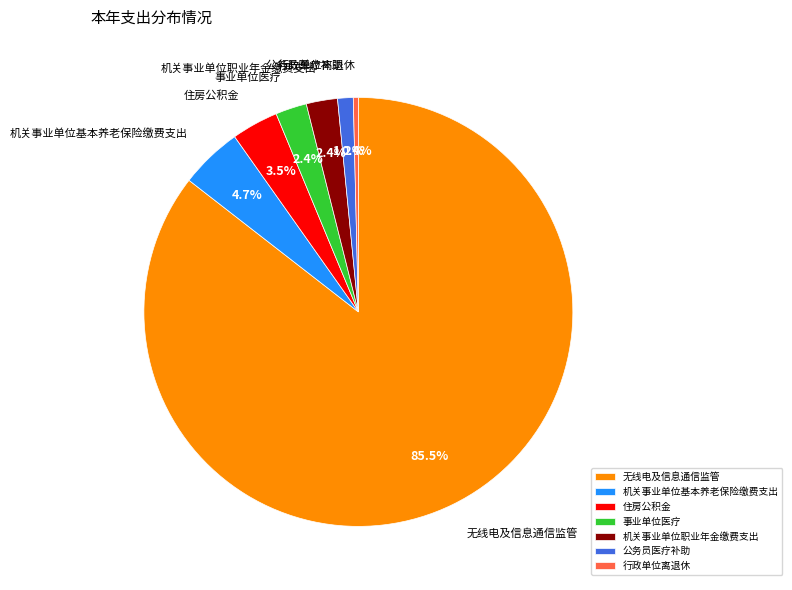

Approximately how many times larger is the value at 事业单位医疗 compared to 机关事业单位基本养老保险缴费支出?

0.5